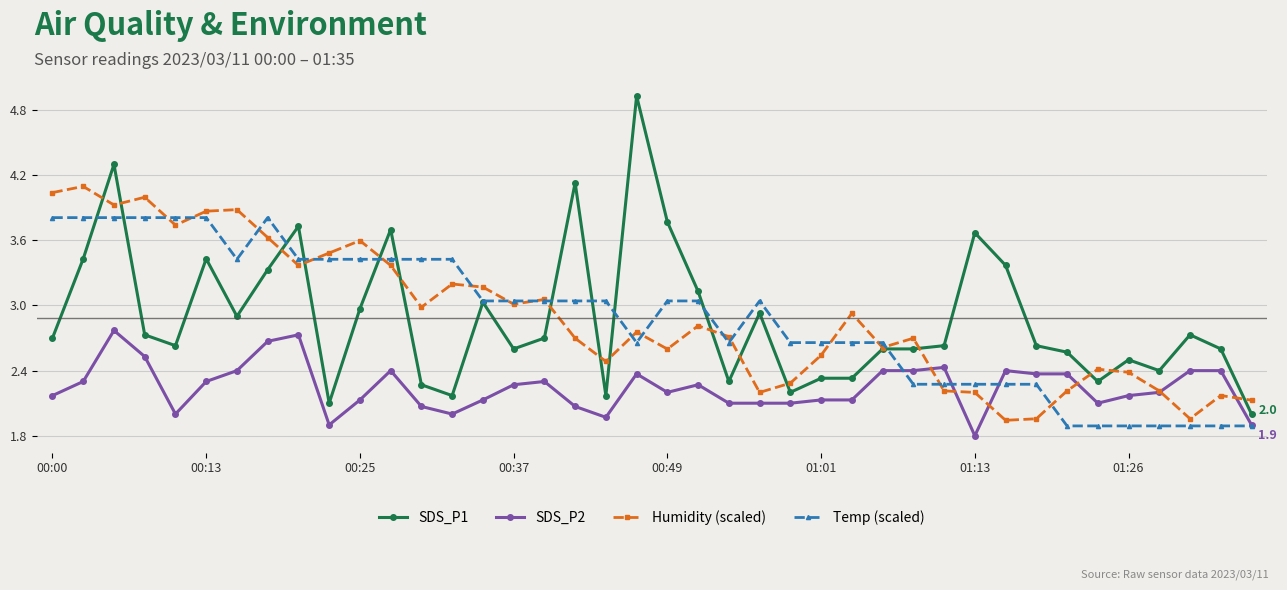

How many categories are shown in the chart?

40